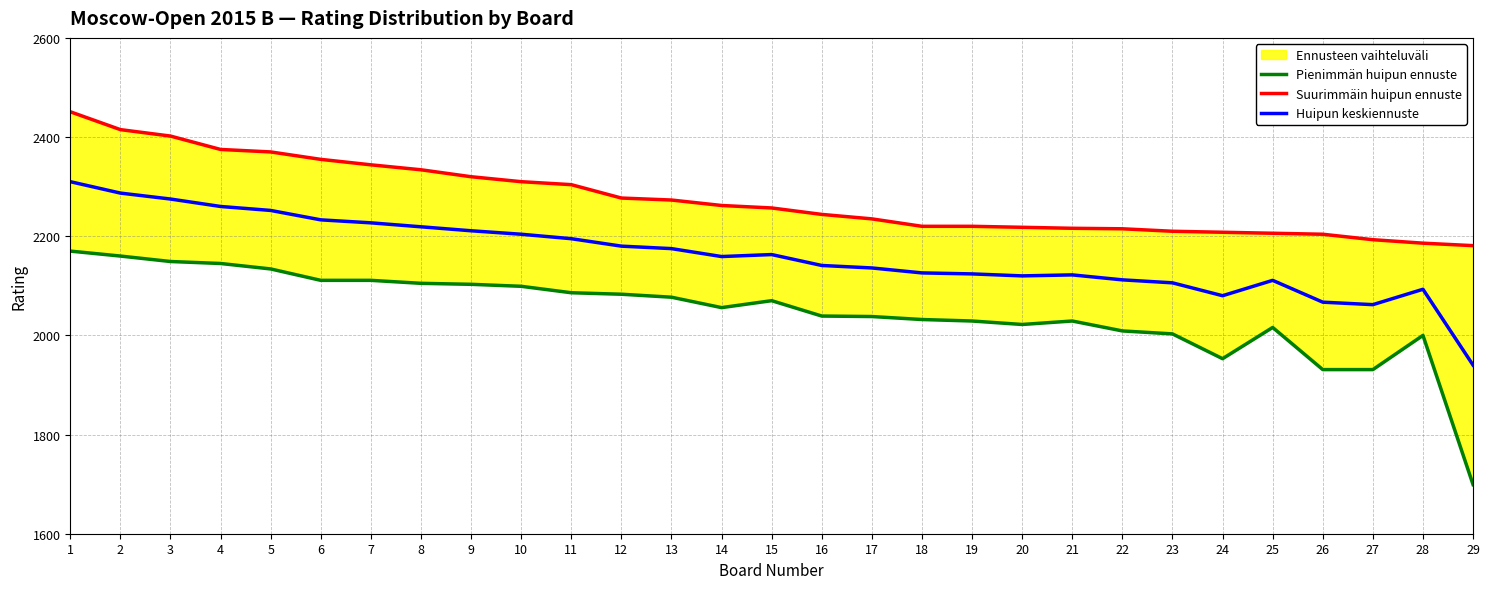

Is it true that Pienimmän huipun ennuste equals 354 at 29?

False